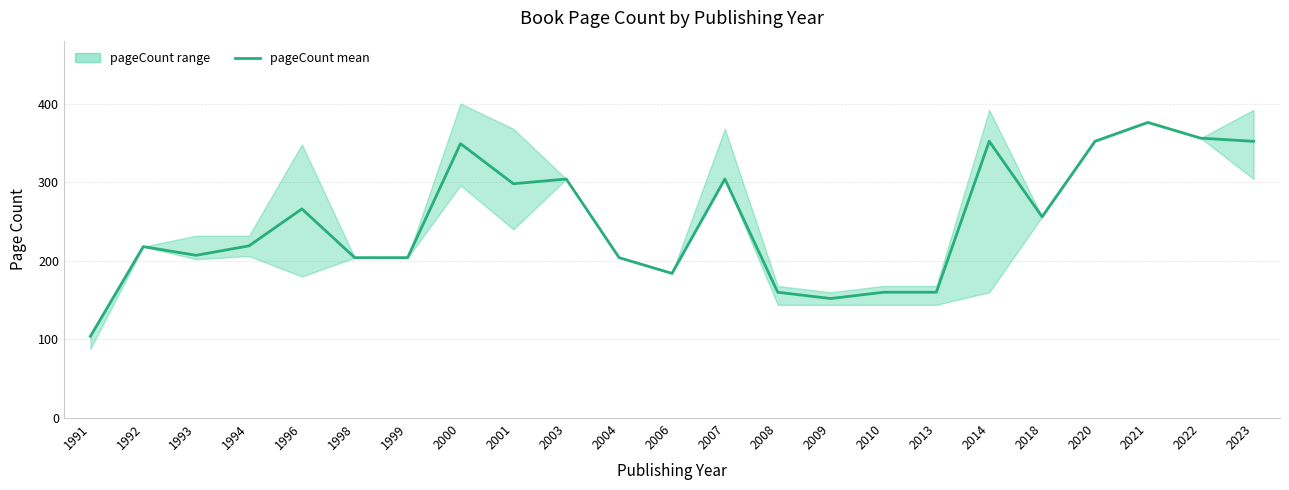

Which has a higher value, 2001 or 2021?

2021